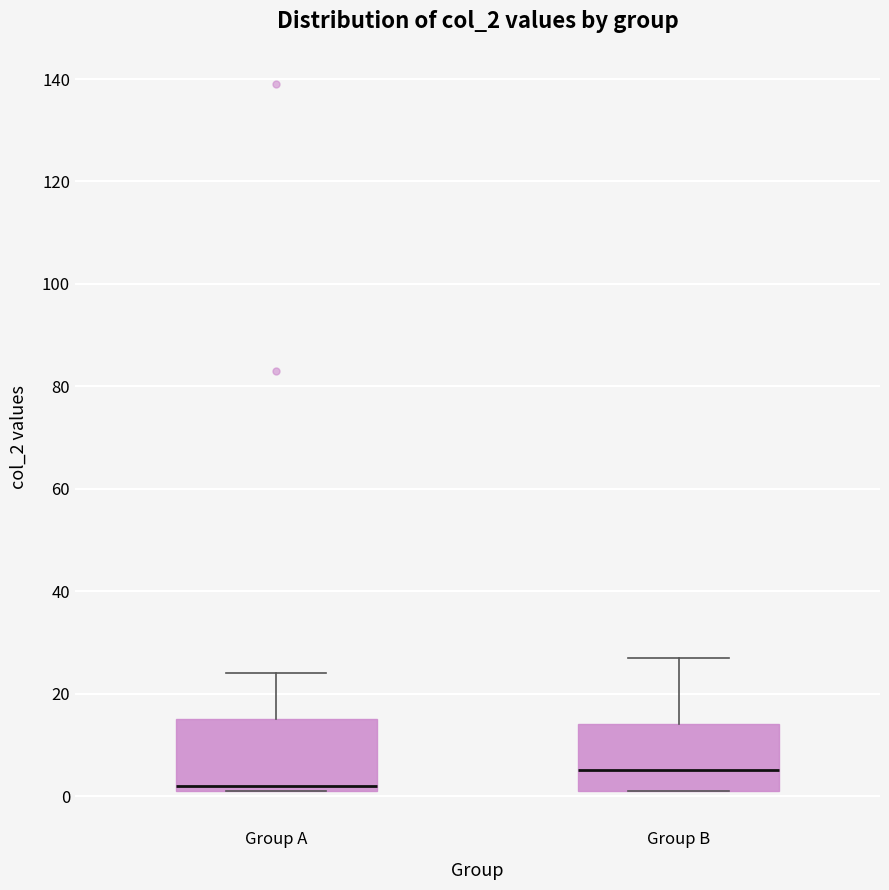

Reading left to right, read every box against the y-axis: the position of its median line, the range the box covers, and the ends of its whiskers. The values are not printed on the chart, so give them approximately, as read against the axis.

Group A: median 2 (just above the box's lower edge), box 2 to 16, whiskers 2 to 24
Group B: median 6, box 2 to 14, whiskers 2 to 28